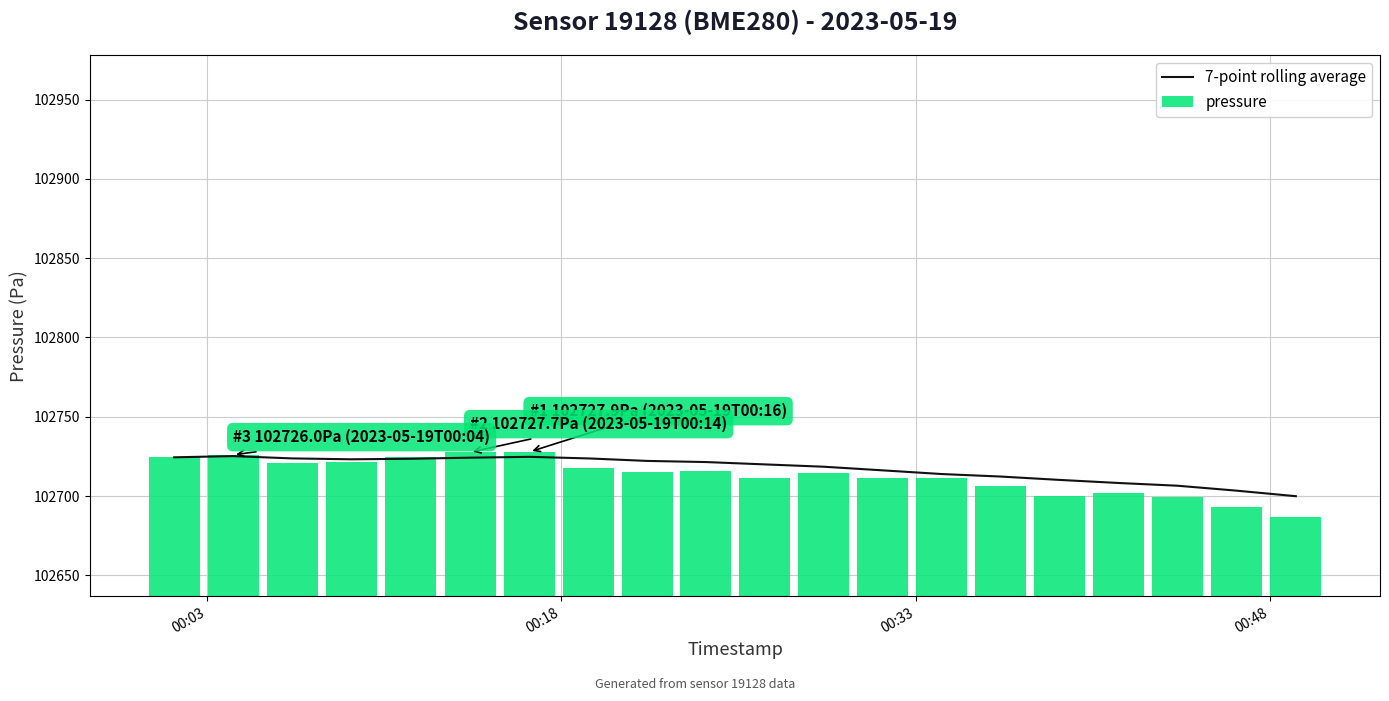

What is the difference between the second highest and second lowest values in the pressure series?

34.6